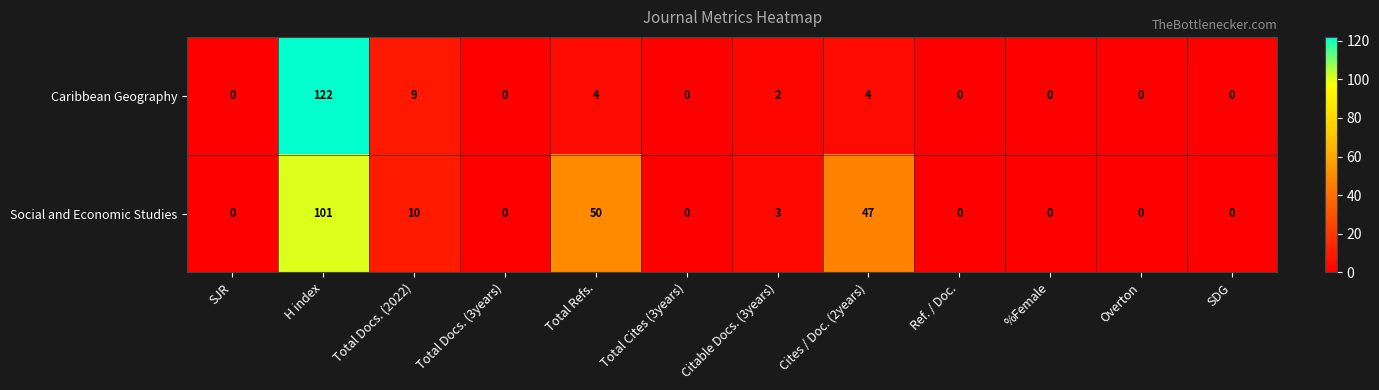

Which series has the largest total across all categories?

Social and Economic Studies